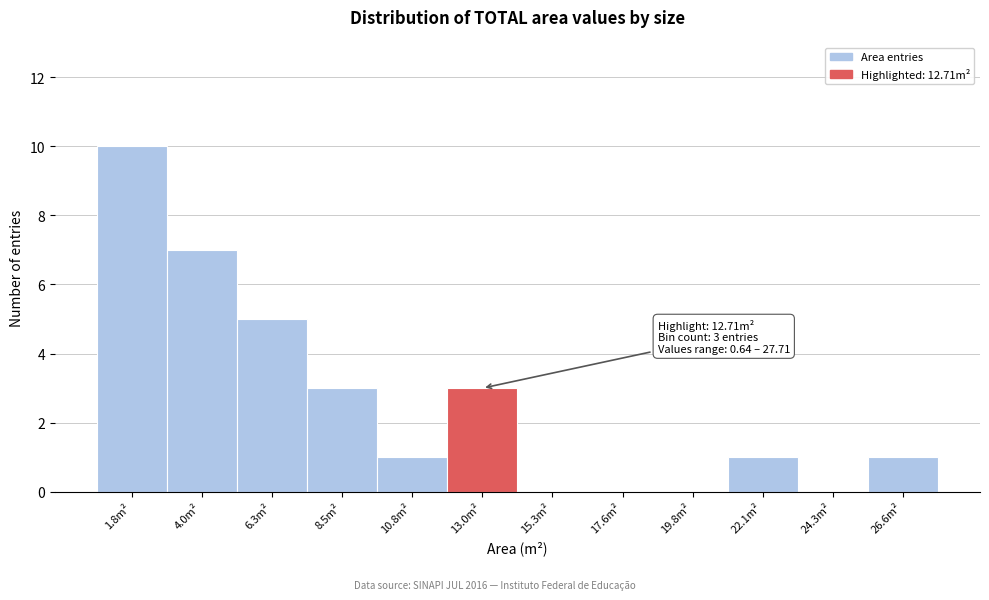

Which range on the x-axis has the tallest bar?

0.5 to 3.0